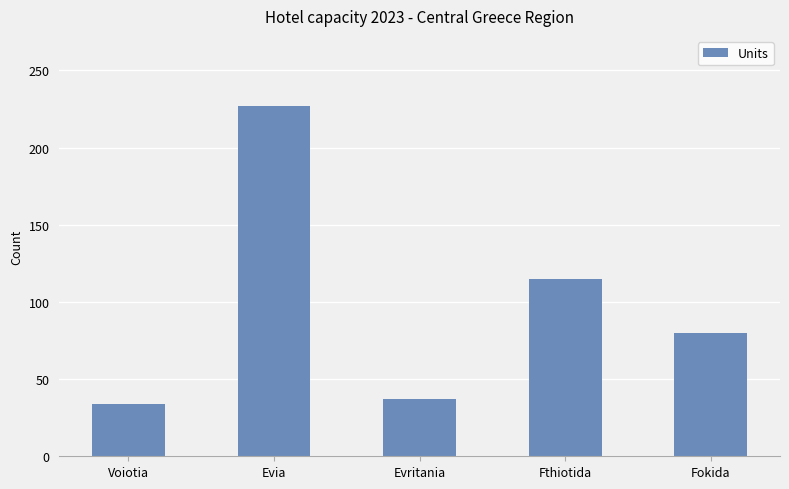

What is the value of the 5th bar from the left?

80